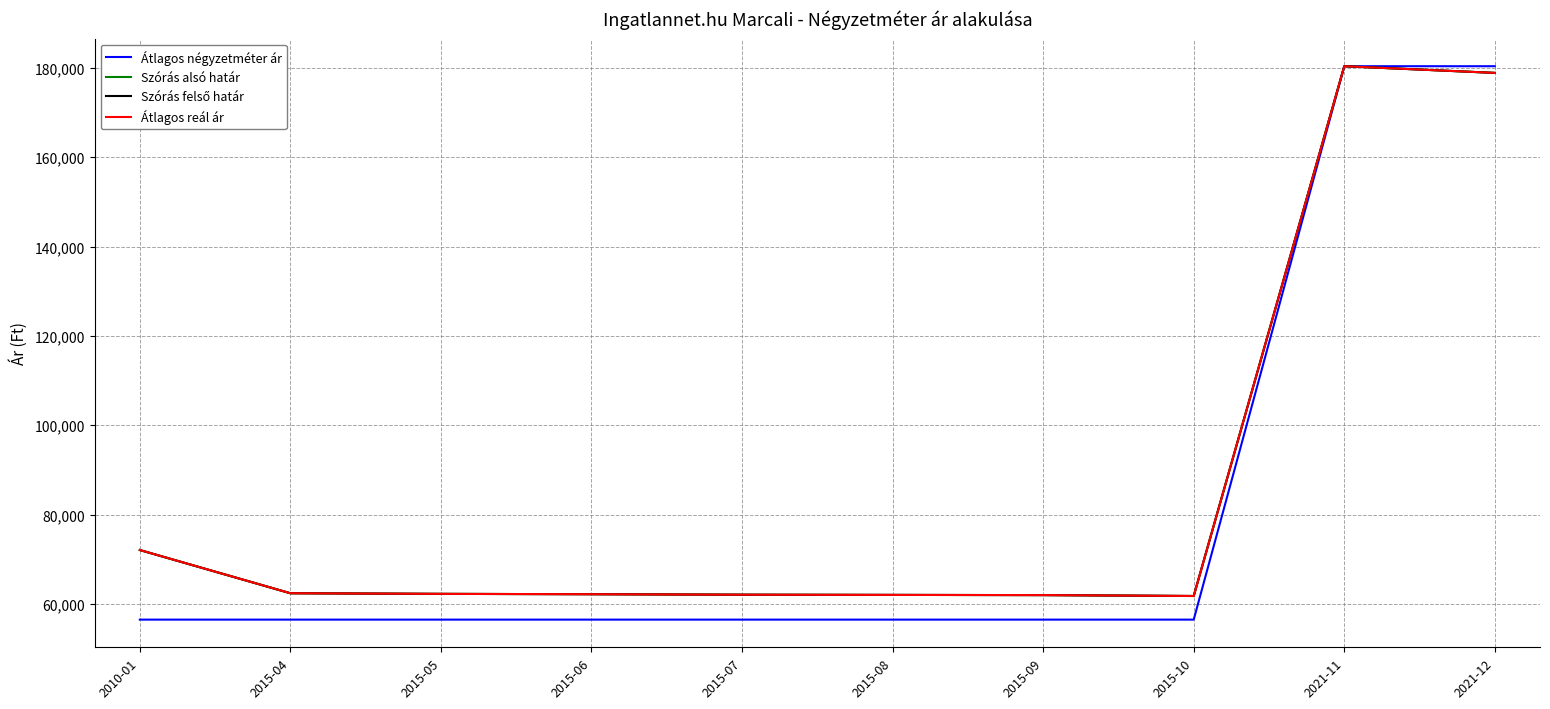

Does the chart display data point markers on the line(s)?

No